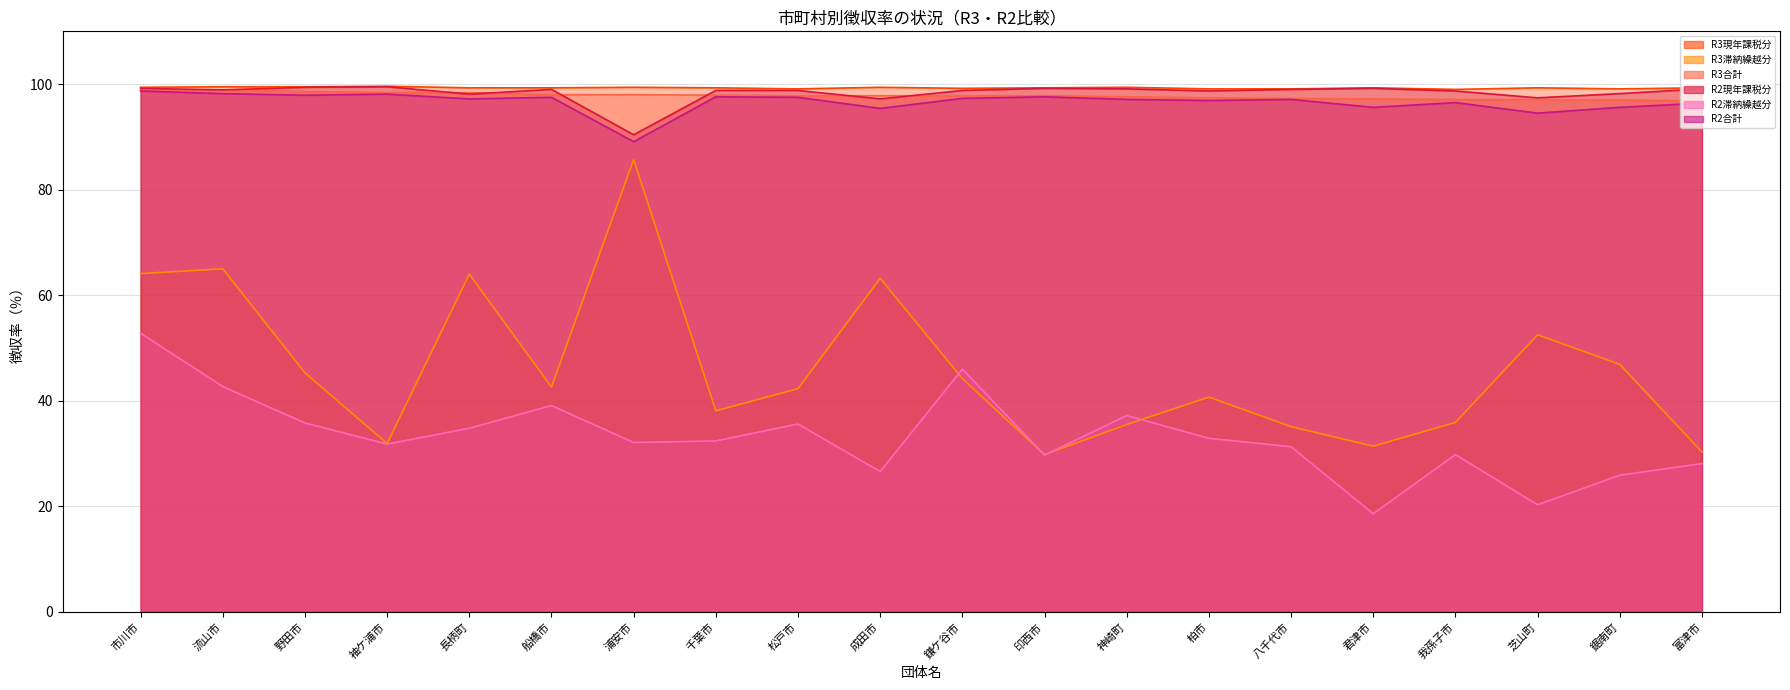

What is the label of the 11th point from the right?

成田市